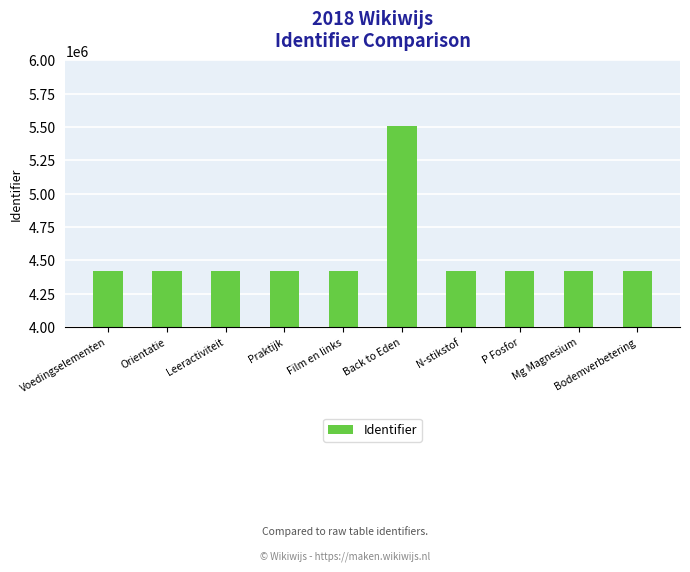

What is the smallest value displayed?

4418755